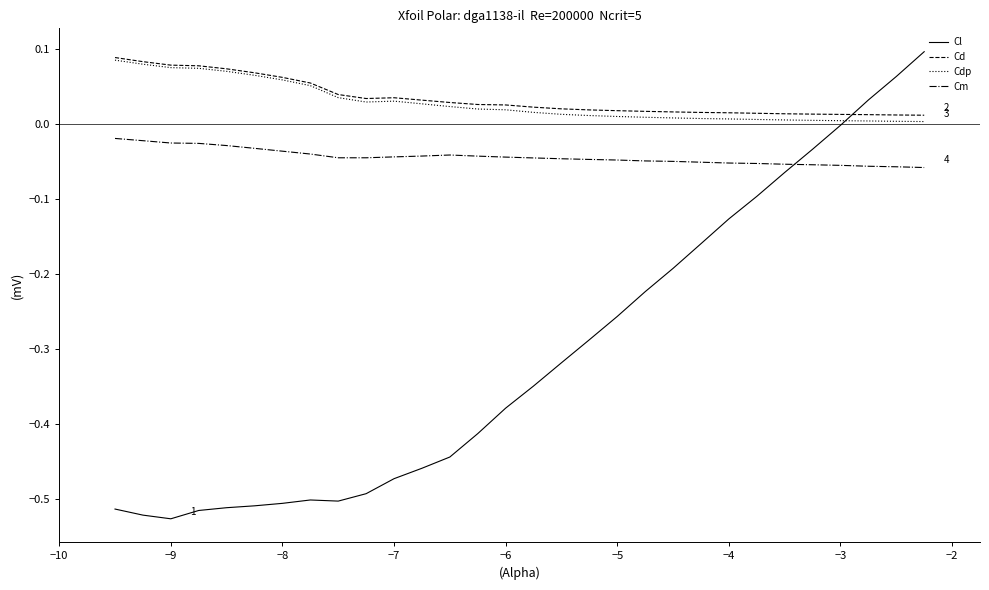

Which series has the largest range (max minus min)?

Cl